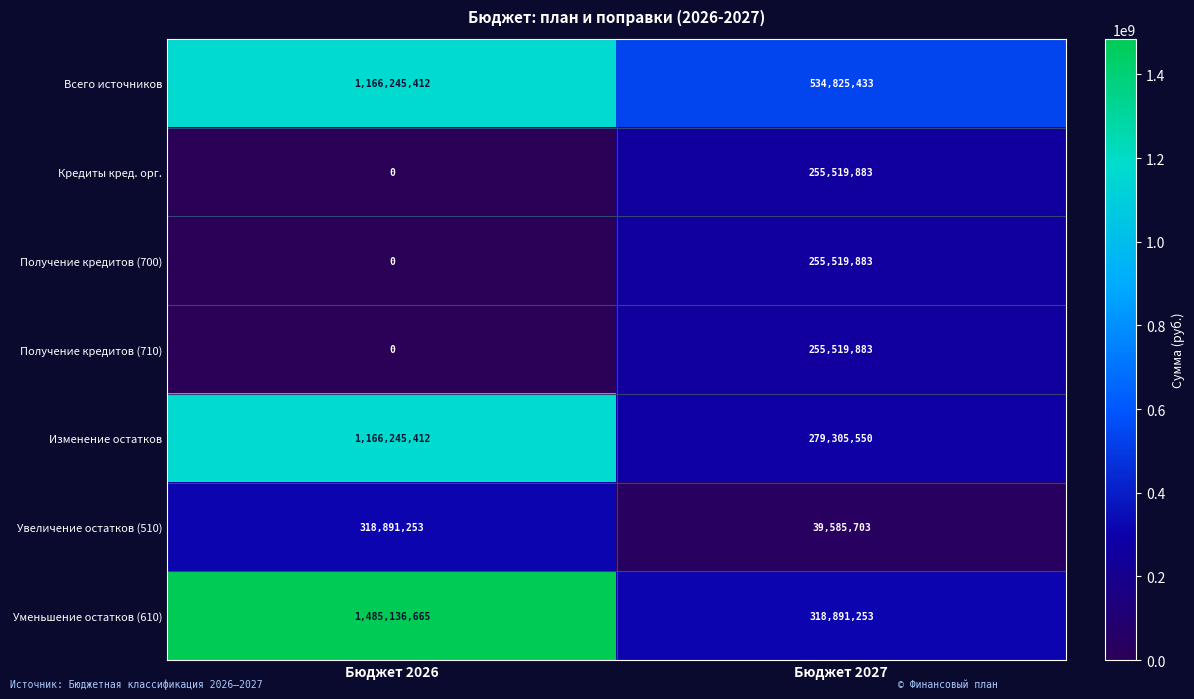

What is the sum of all Кредиты кред. орг. values?

255519883